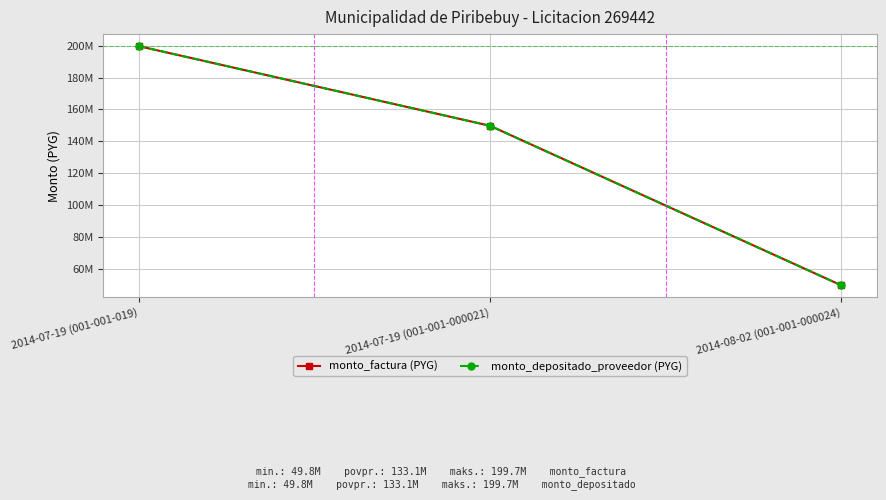

What position from the left is 2014-08-02 (001-001-000024)?

3